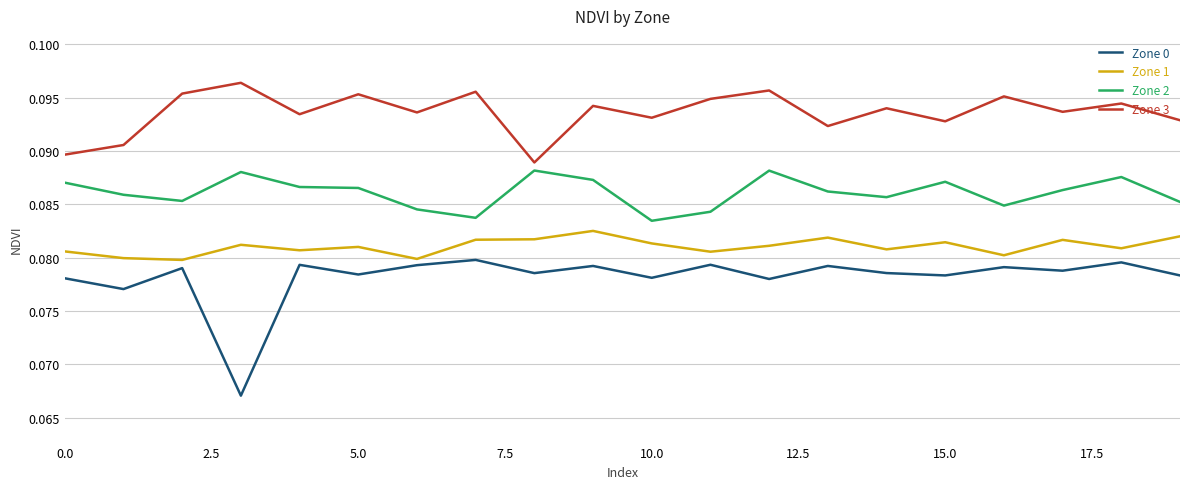

True or false: Zone 1 and Zone 2 cross at least once.

False